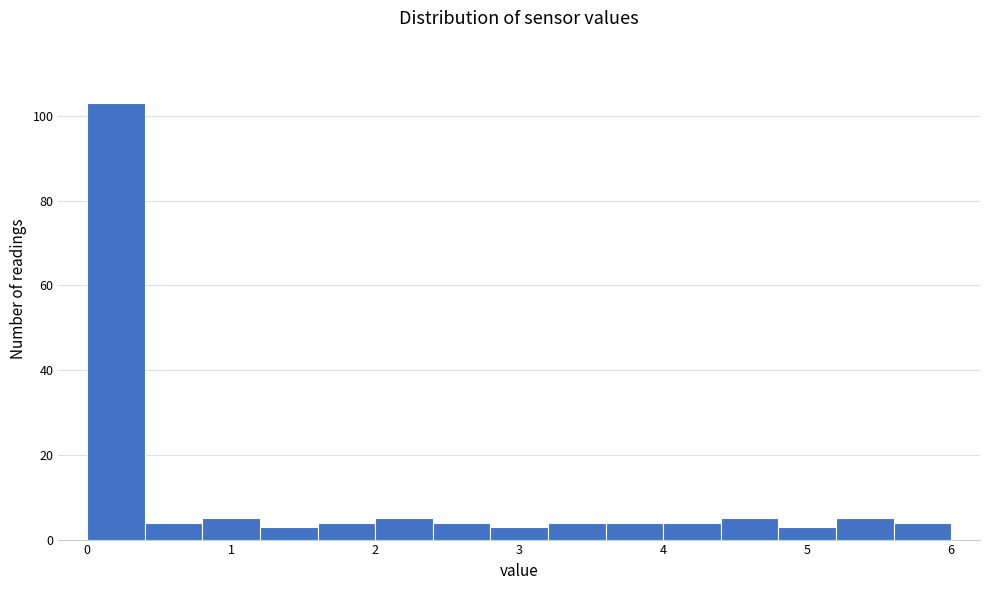

Reading left to right, list every bar in this chart as the range it spans on the x-axis followed by its height. The values are not printed on the chart, so give them approximately, as read against the axis.

0.0 to 0.4: 104
0.4 to 0.8: 4
0.8 to 1.2: 6
1.2 to 1.6: 4
1.6 to 2.0: 4
2.0 to 2.4: 6
2.4 to 2.8: 4
2.8 to 3.2: 4
3.2 to 3.6: 4
3.6 to 4.0: 4
4.0 to 4.4: 4
4.4 to 4.8: 6
4.8 to 5.2: 4
5.2 to 5.6: 6
5.6 to 6.0: 4